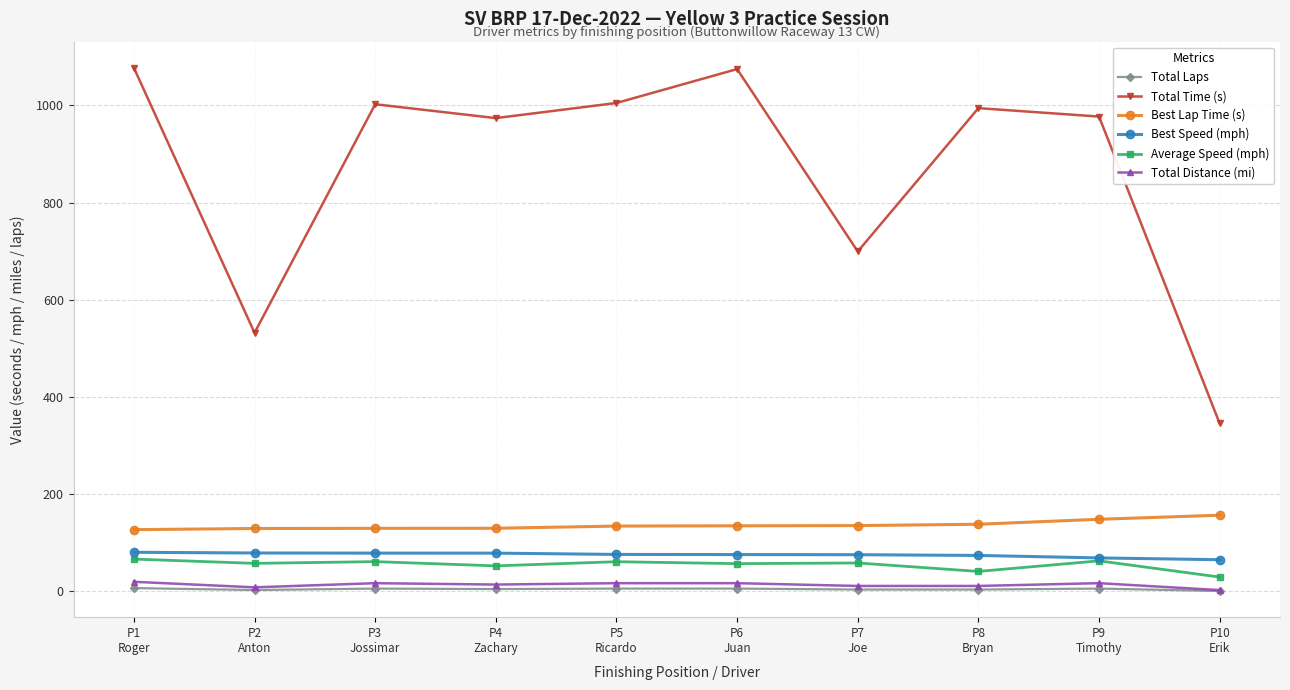

Where is Total Time (s) nearest to the value 711?

P7
Joe